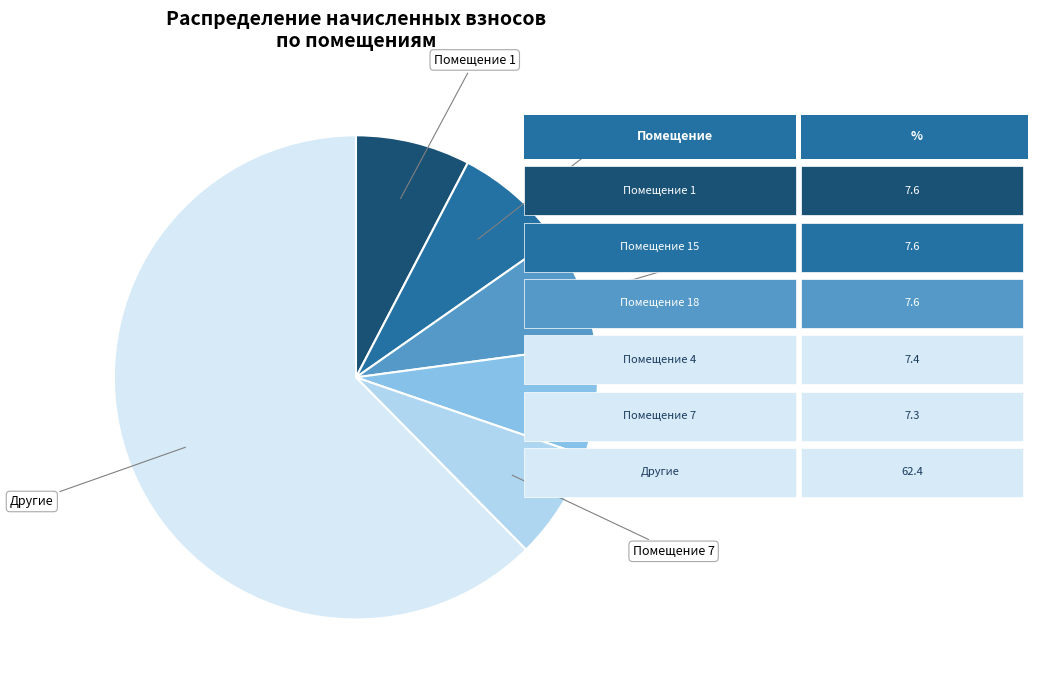

Is there any slice that represents more than half of the pie?

Yes